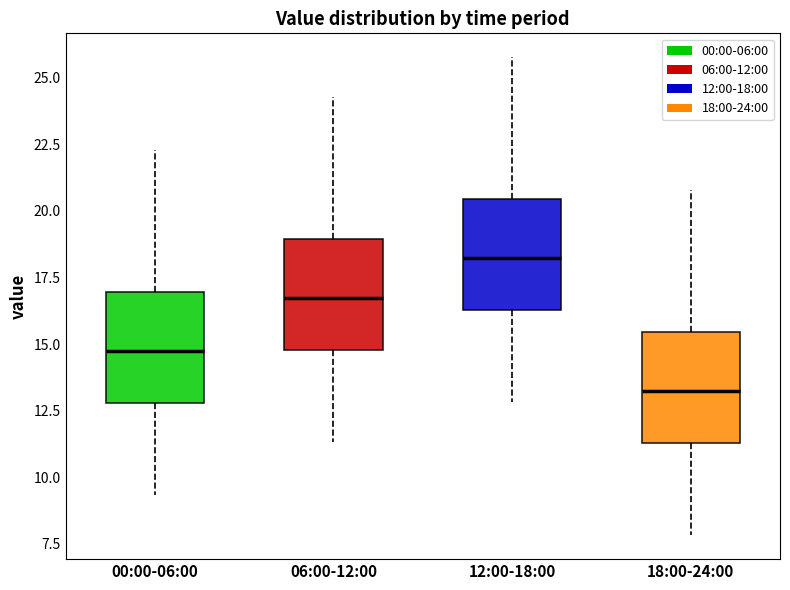

Where is the upper edge of the box for 12:00-18:00 on the y-axis? The values are not printed on the chart, so give them approximately, as read against the axis.

20.5